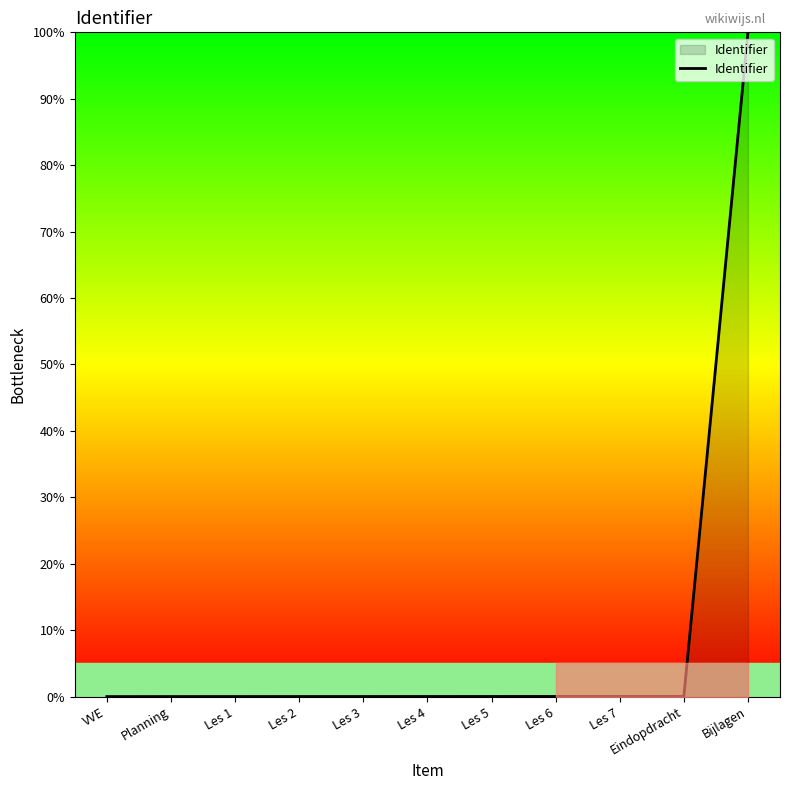

Is it true that the value at Les 3 is 0.0?

True